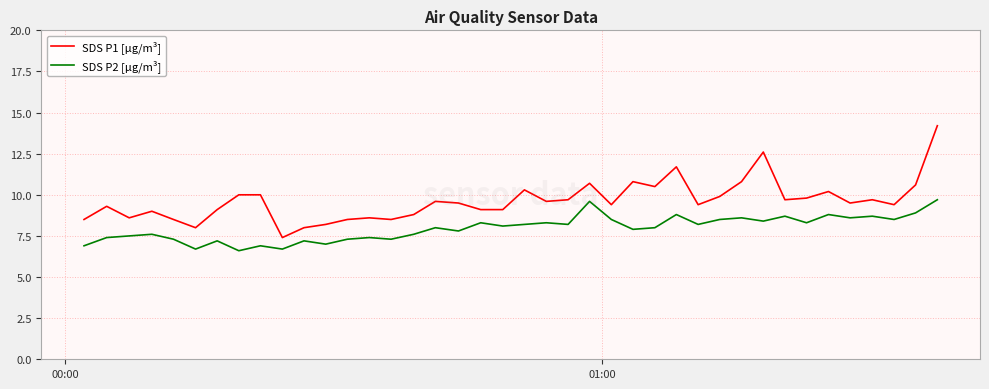

True or false: SDS P2 [µg/m³] and SDS P1 [µg/m³] intersect in this chart.

False